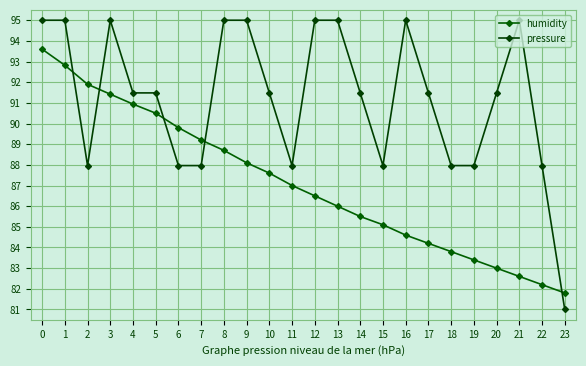

What is the sum of all pressure values?

2188.6